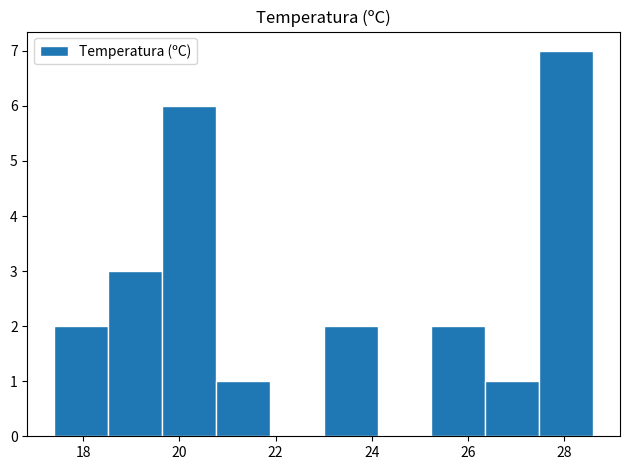

Which range on the x-axis has the tallest bar?

27.48 to 28.60